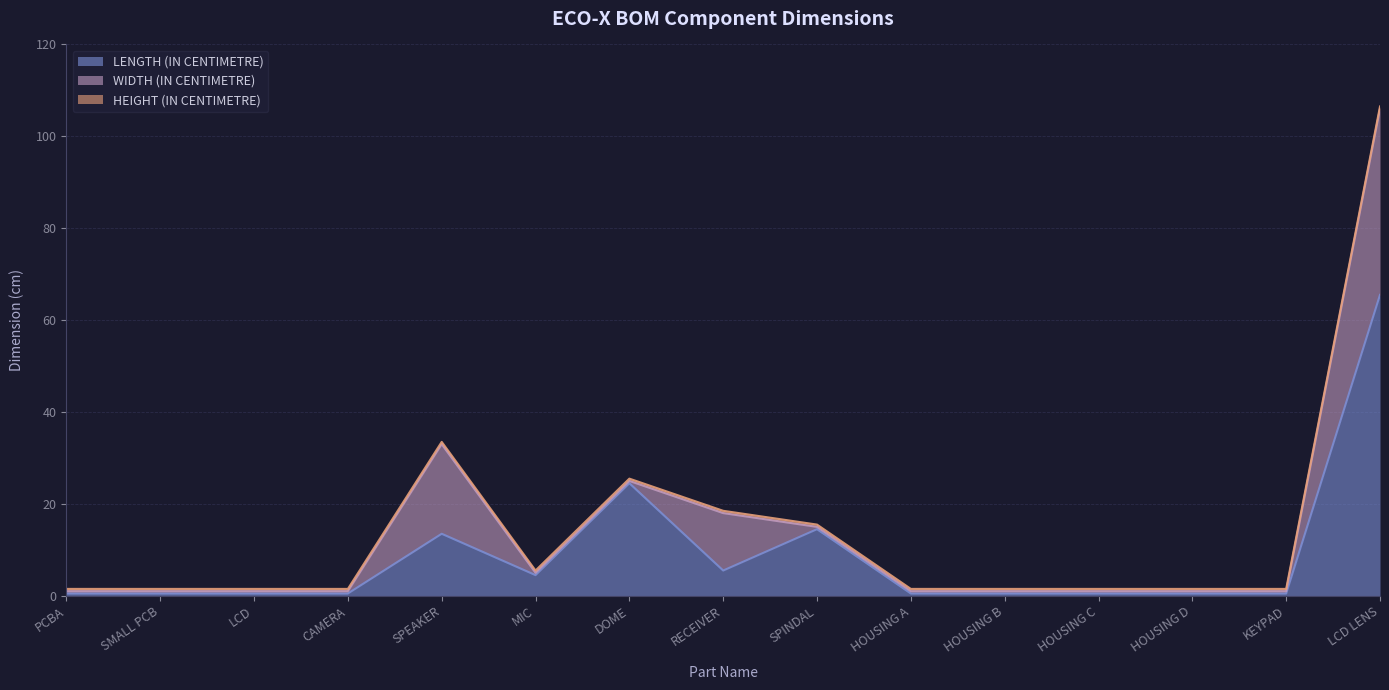

What is the label of the 3rd point from the right?

HOUSING D